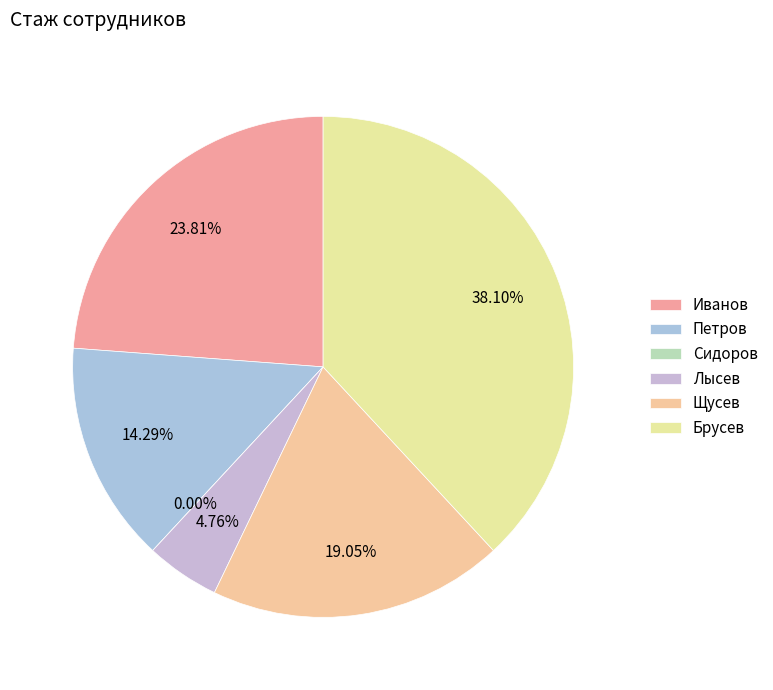

What is the change in value from Петров to Щусев?

+1